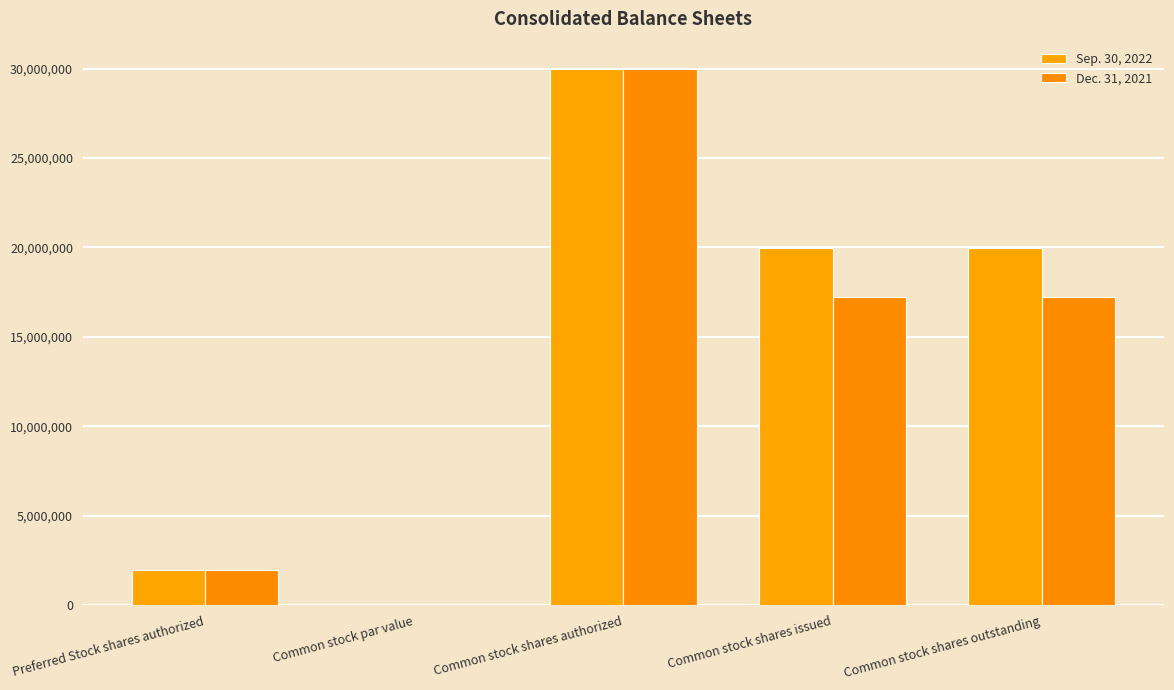

At which label is Dec. 31, 2021 closest to 15000000?

Common stock shares issued